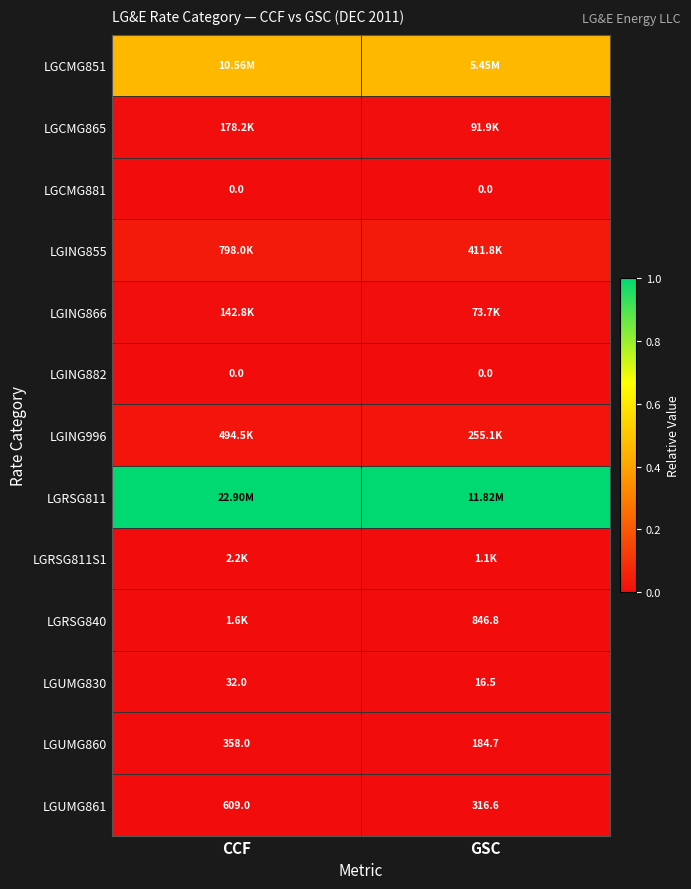

Where is LGUMG860 nearest to the value 271?

GSC